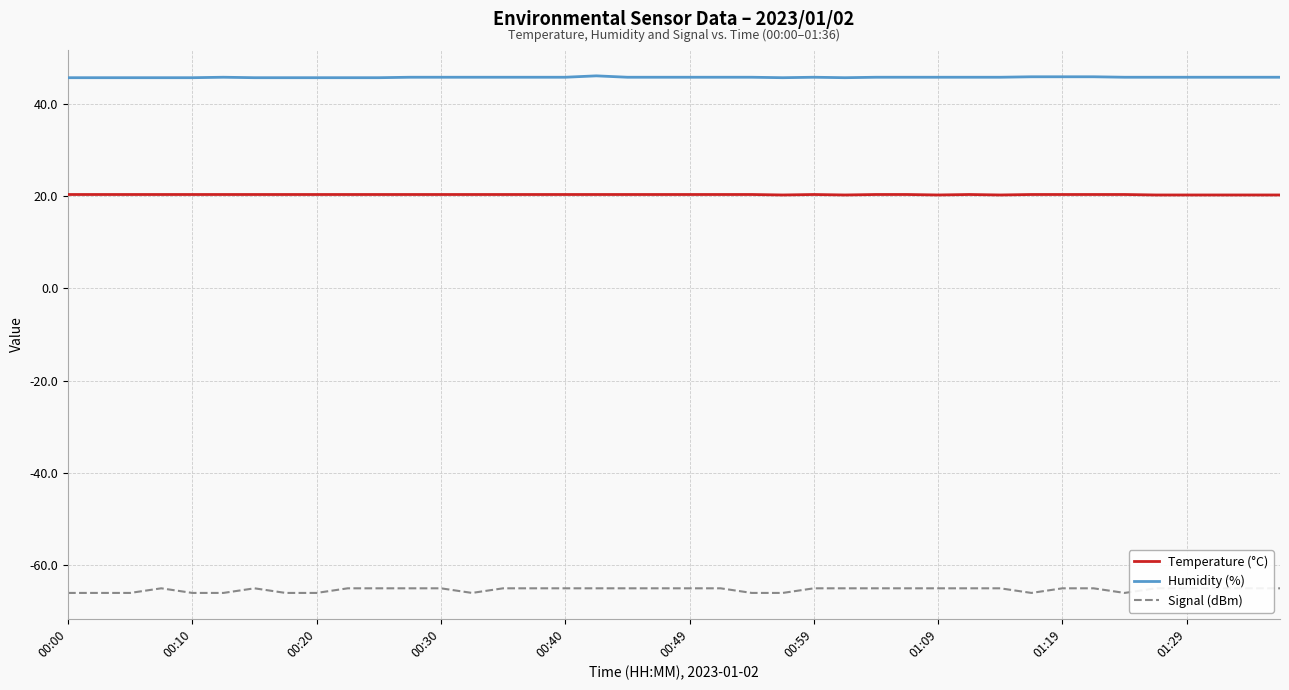

True or false: Signal (dBm) and Humidity (%) intersect in this chart.

False